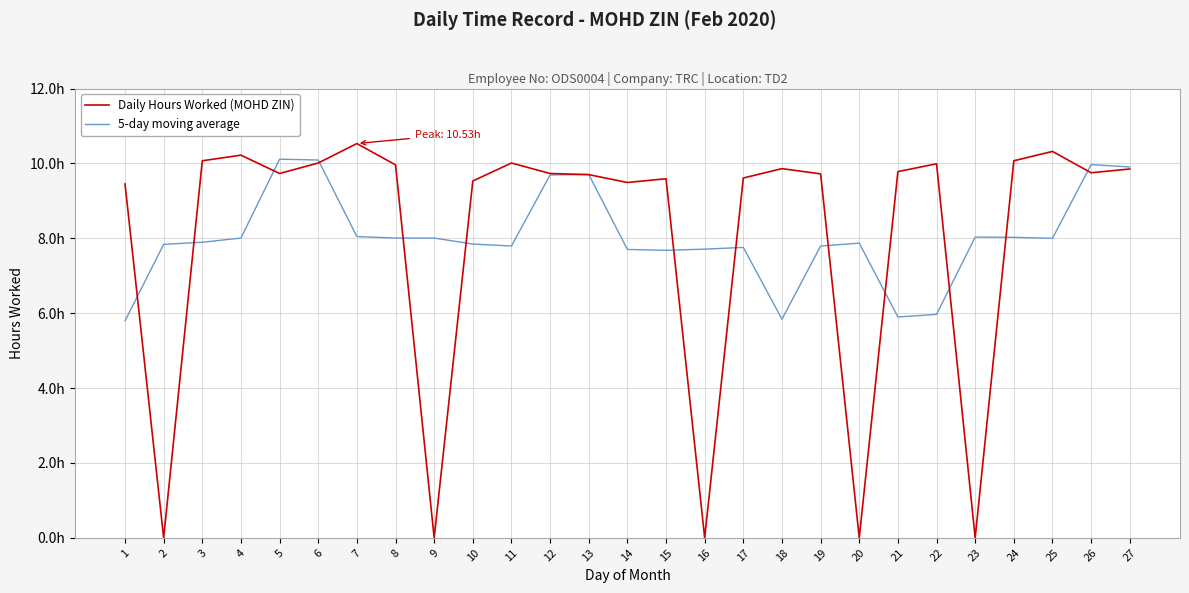

What are all the series names shown in the legend?

Daily Hours Worked (MOHD ZIN), 5-day moving average